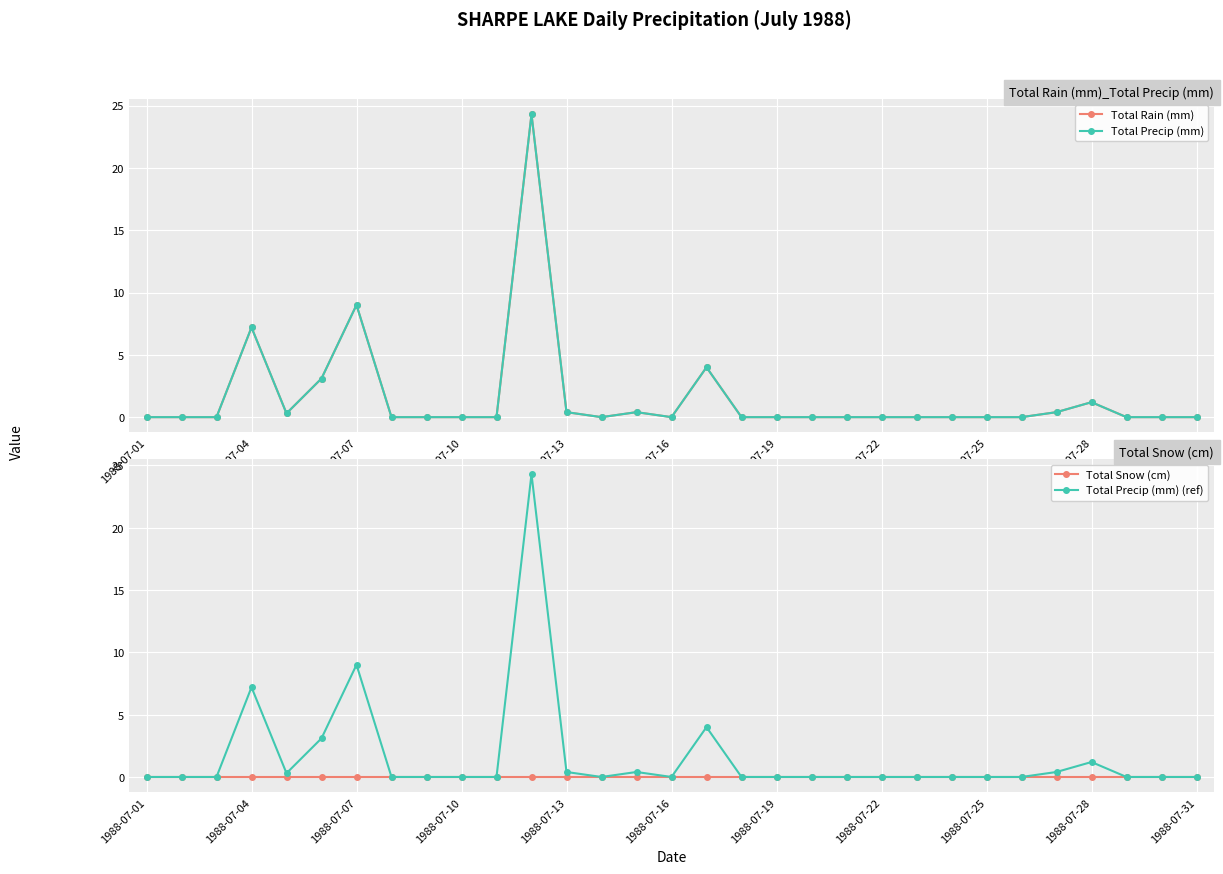

What is the highest value of the Total Precip (mm) (ref) series?

24.3